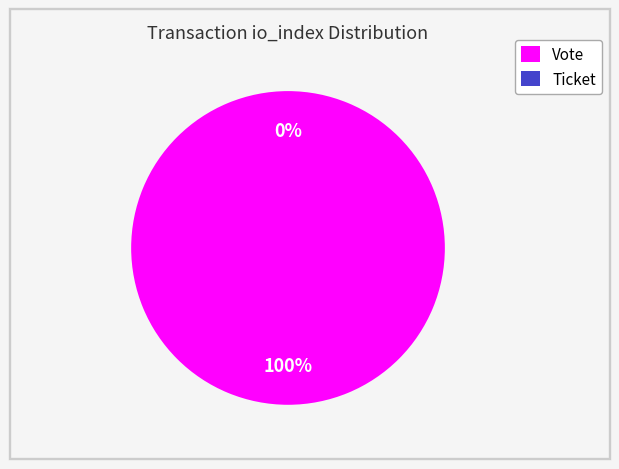

What is the smallest slice in the pie chart?

Ticket